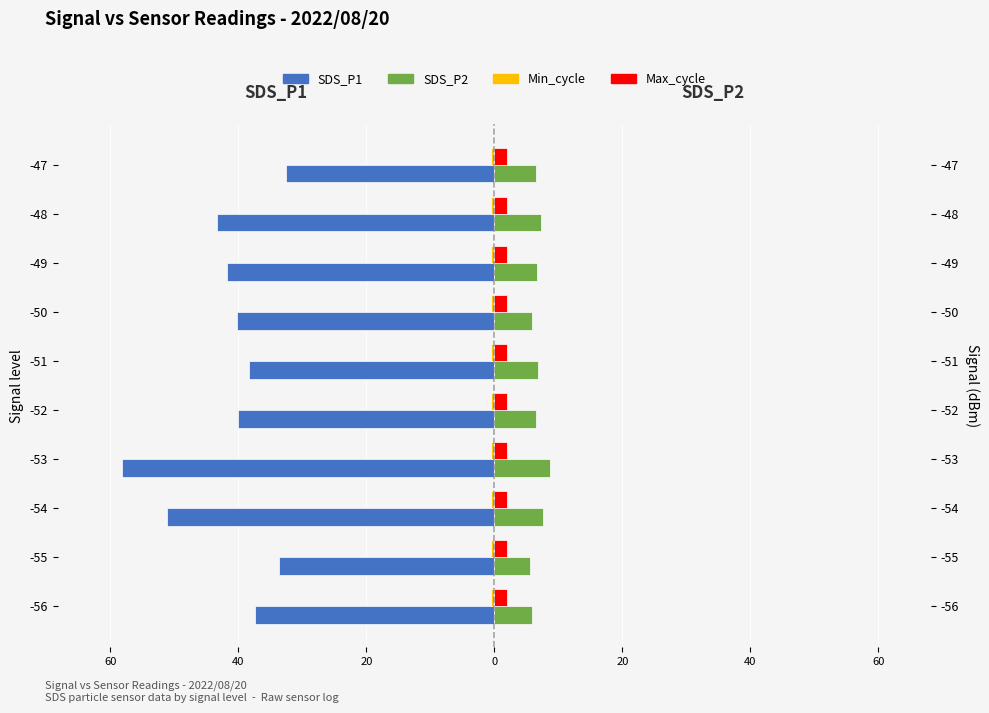

Is the value of Min_cycle at 80 greater than the value of Max_cycle at 20?

No